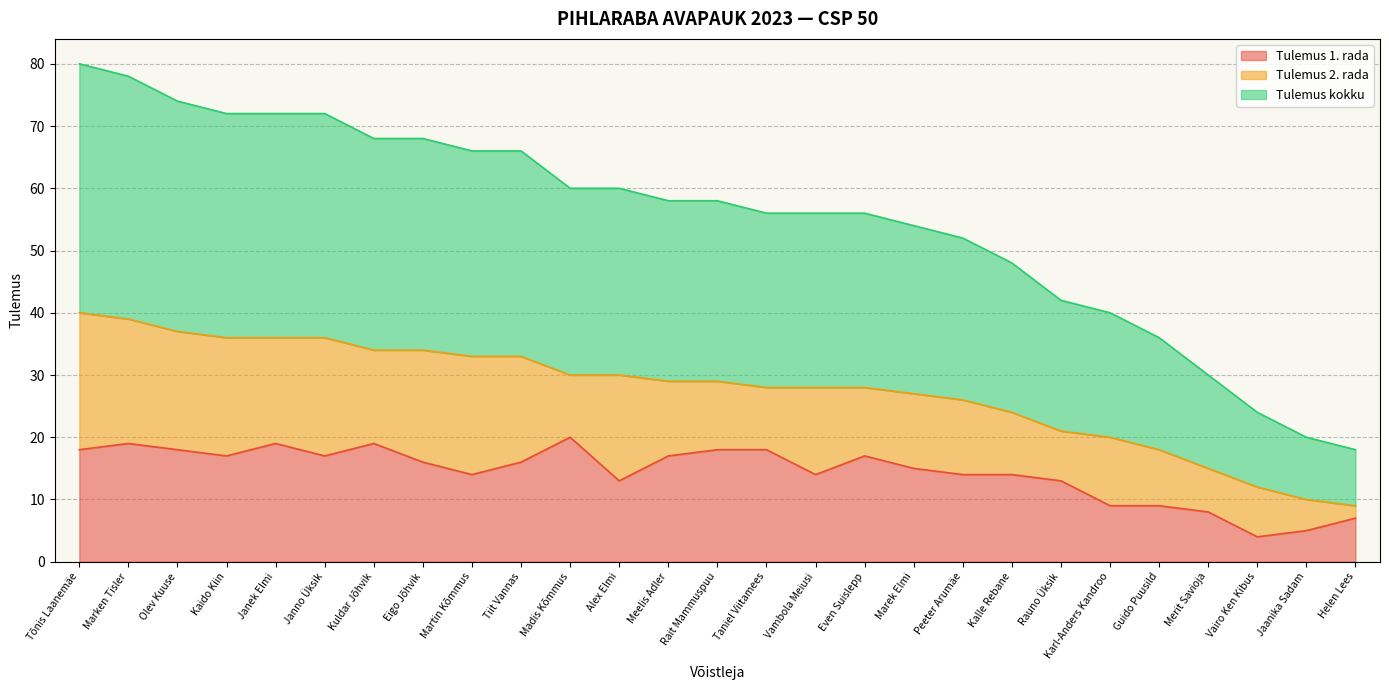

The Tulemus 1. rada series shows 19 at Janek Elmi. True or false?

True